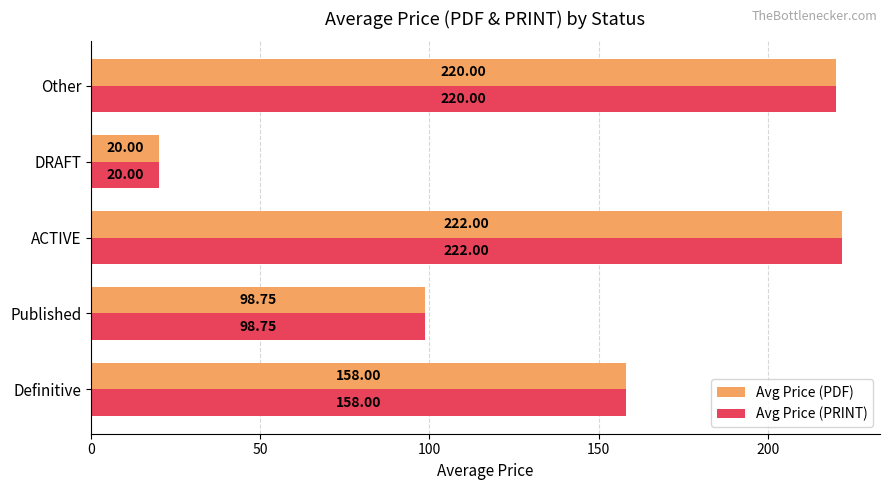

At which label is Avg Price (PRINT) closest to 121?

Published